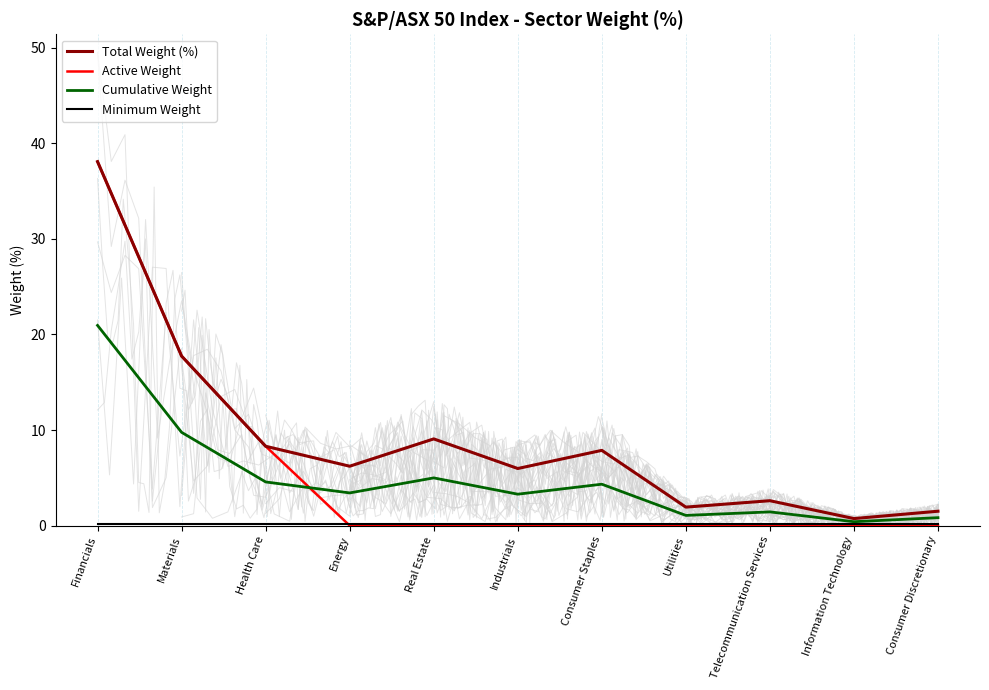

Which has a higher value, Energy or Financials?

Financials